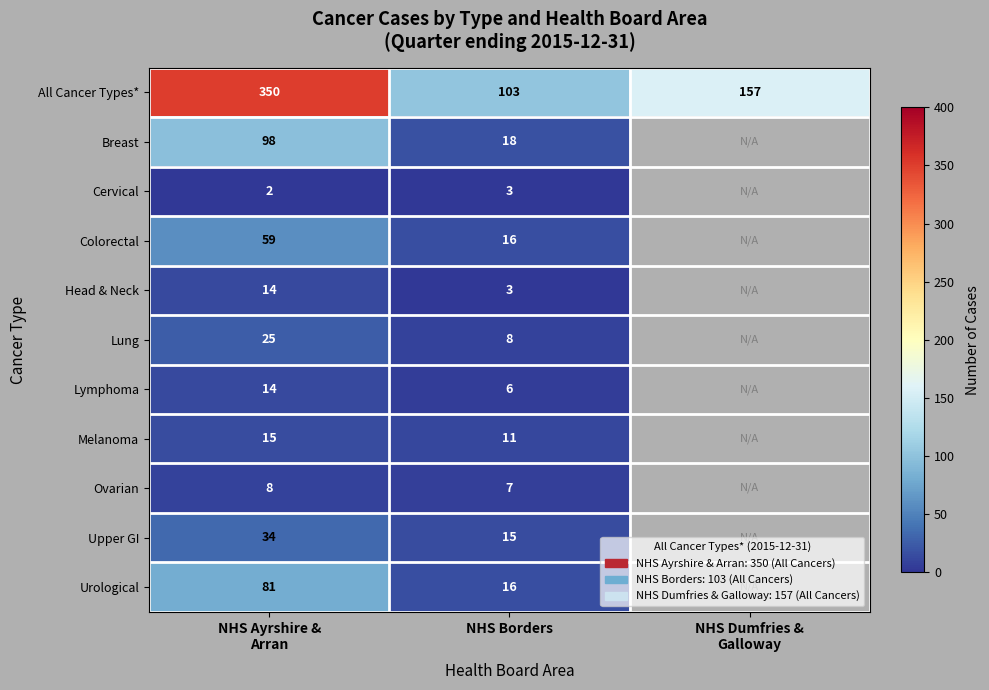

How many All Cancer Types* values are between 103 and 350?

3